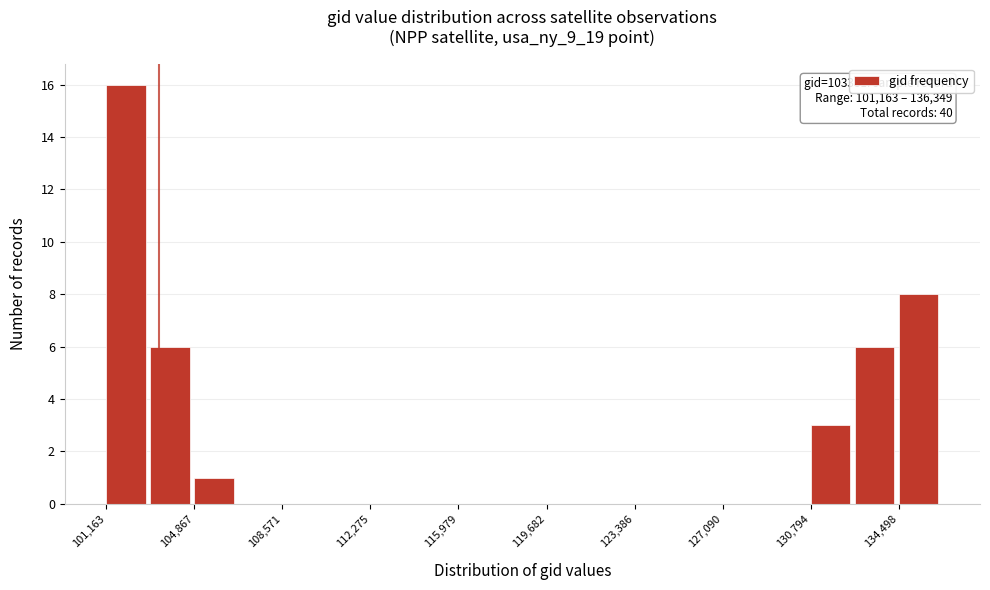

Around what value on the x-axis is the tallest bar? Give the approximate position of its centre, as read against the axis.

102000